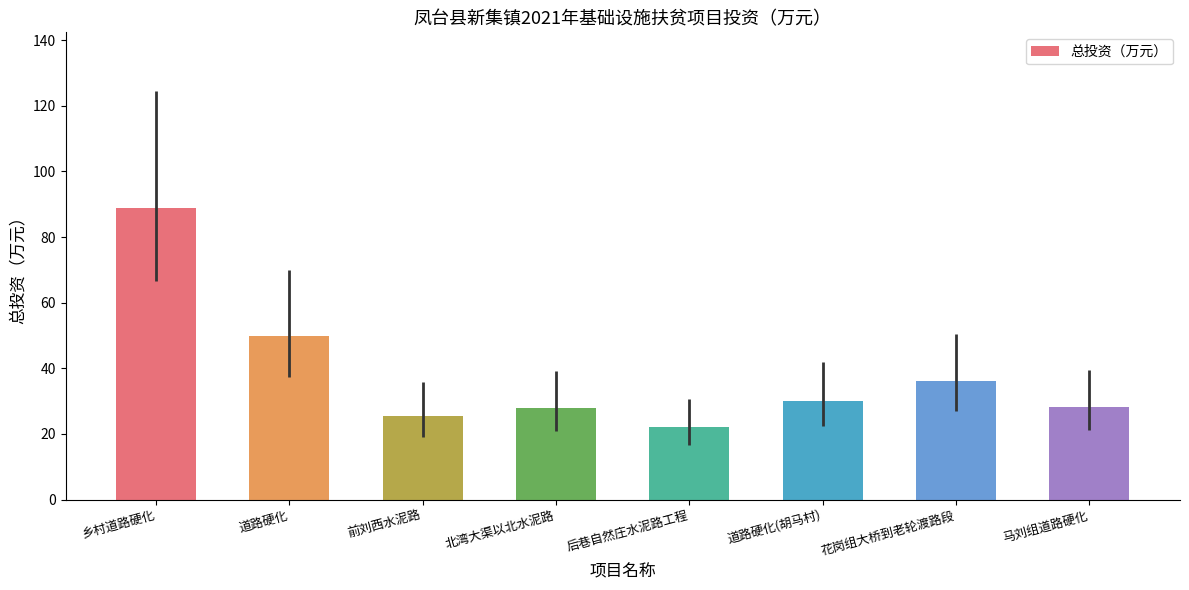

True or false: the data shows 50.0 at 道路硬化.

True